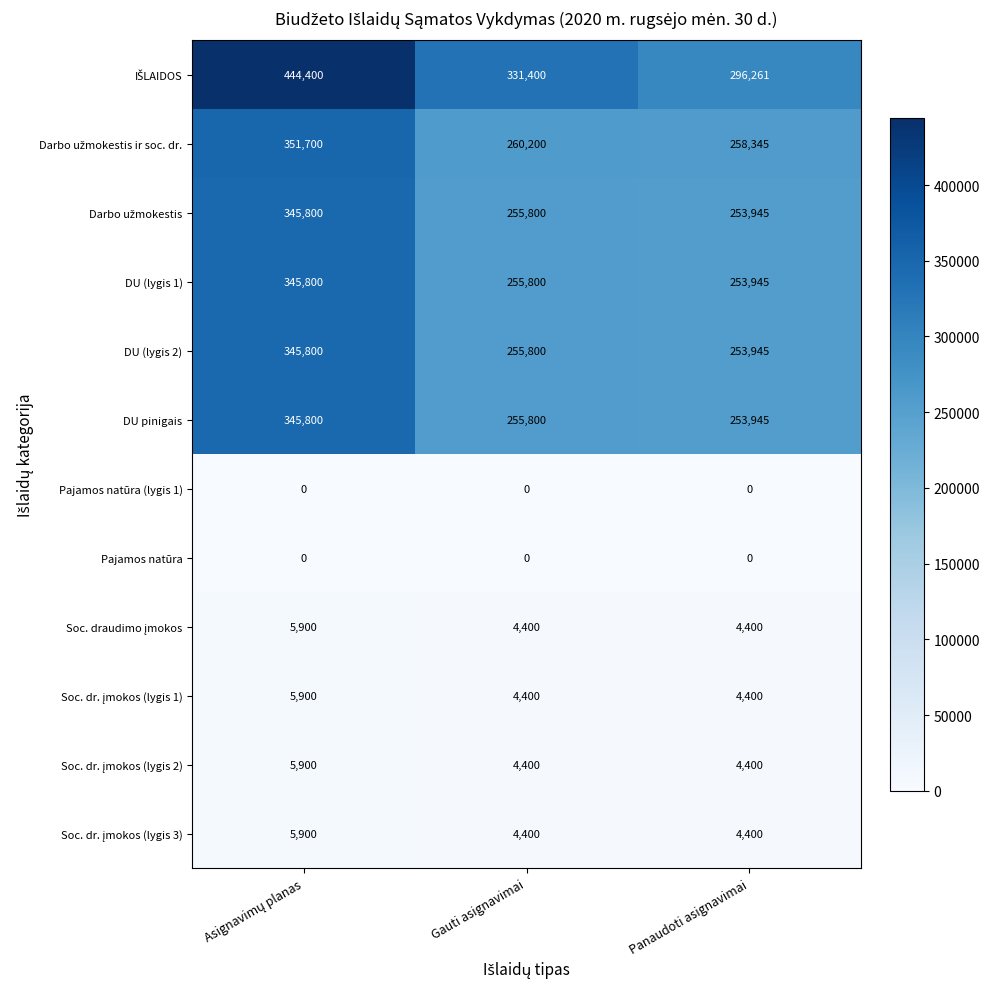

At how many categories does at least one series exceed 93919?

3